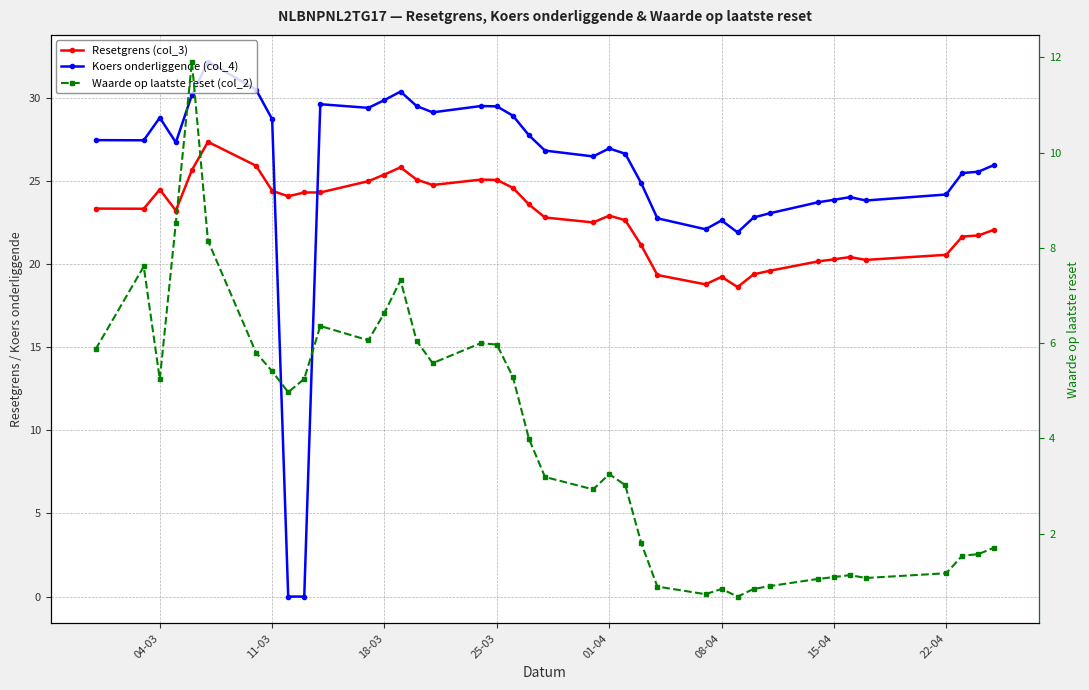

In Resetgrens (col_3), how many points are higher than both neighbors (excluding endpoints)?

7